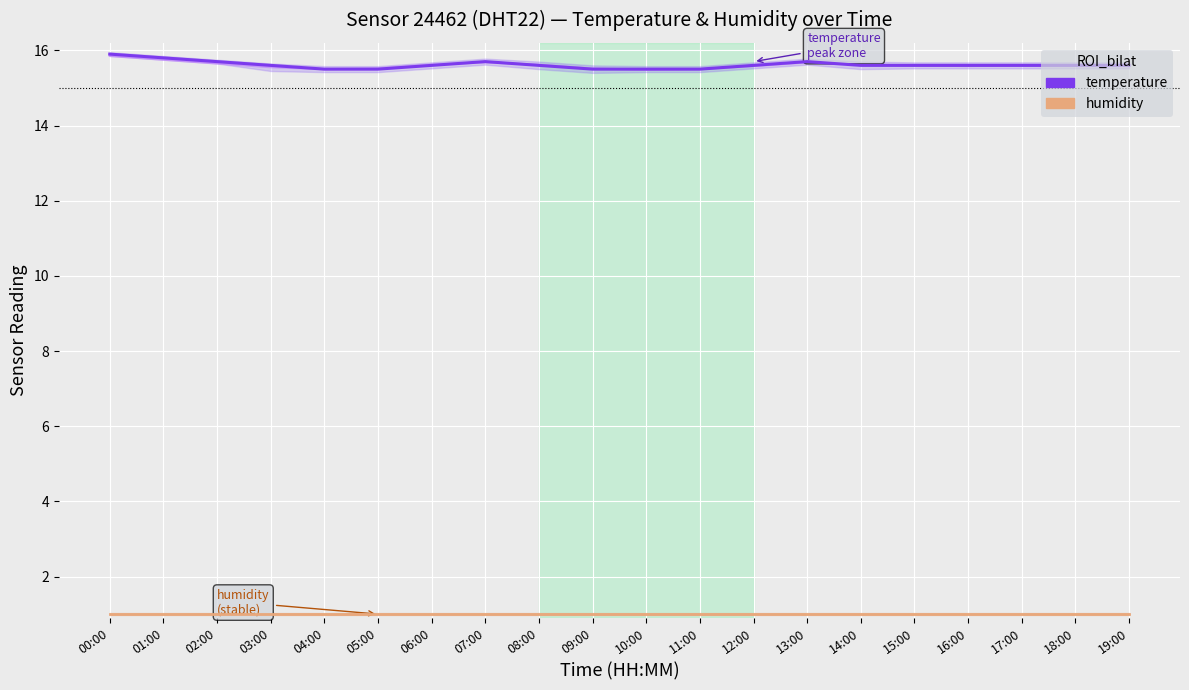

What value does the humidity series have at 05:00?

1.0